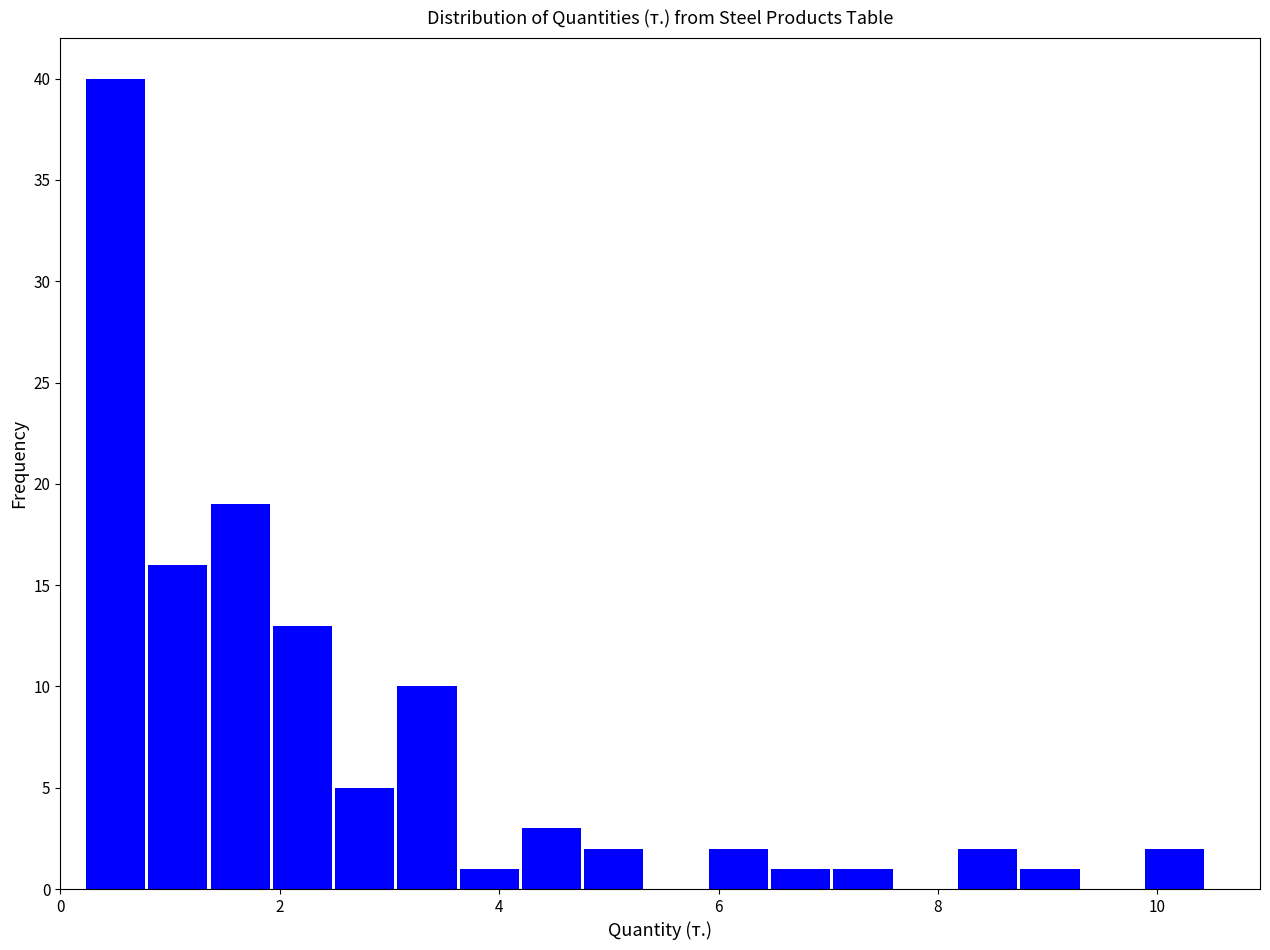

Around what value on the x-axis is the tallest bar? Give the approximate position of its centre, as read against the axis.

0.6